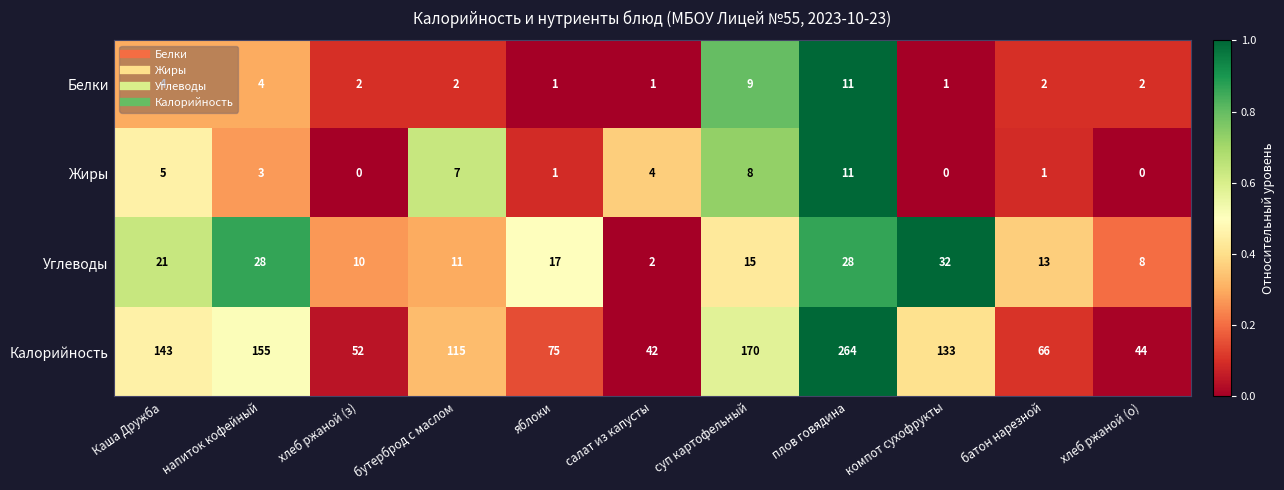

Which category has the highest value in the Углеводы series?

компот сухофрукты